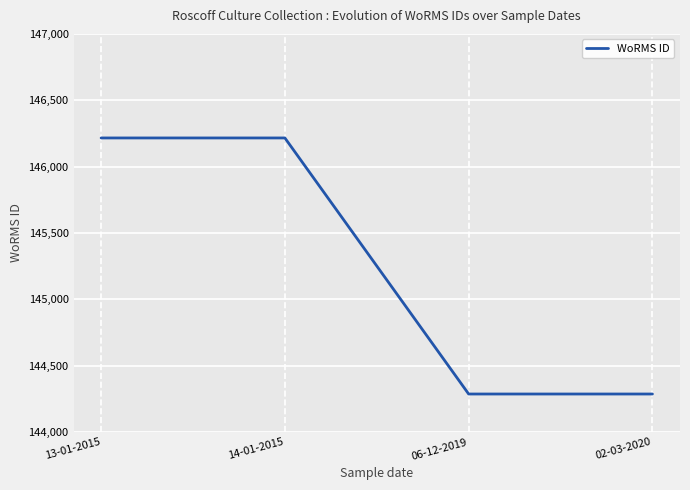

What is the sum of all values?

581006